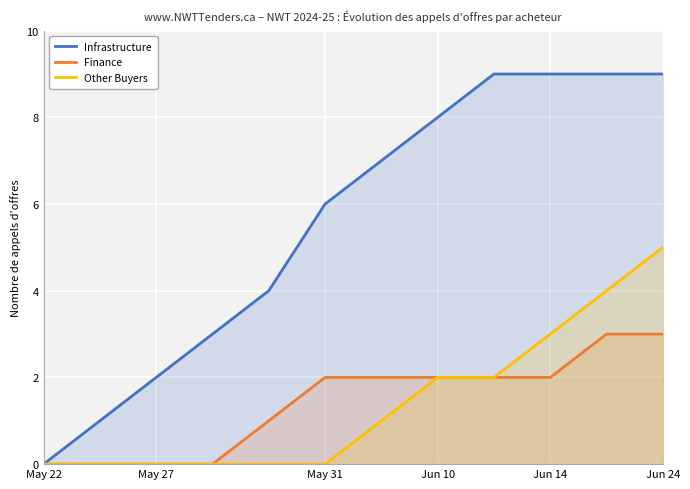

How many lines are shown in the chart?

3